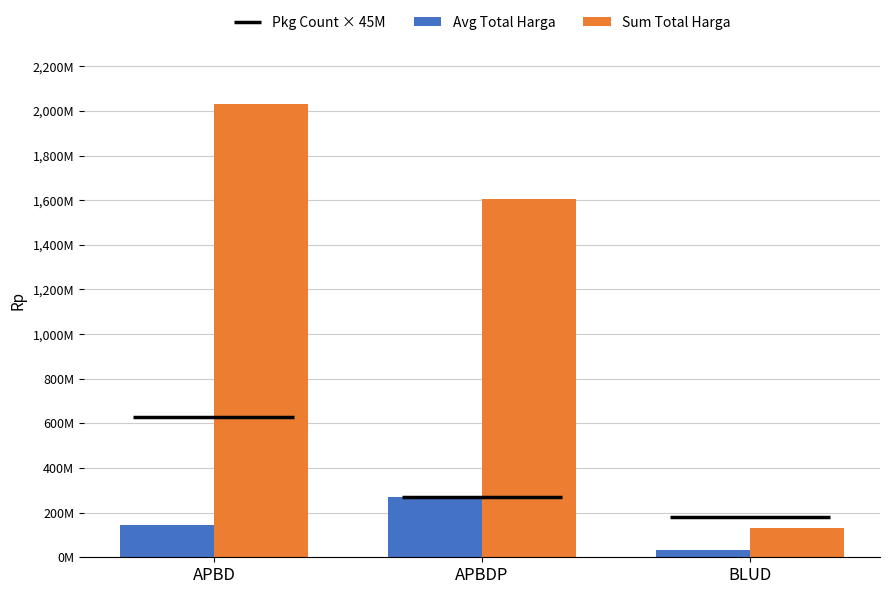

Does the chart contain stacked bars?

No